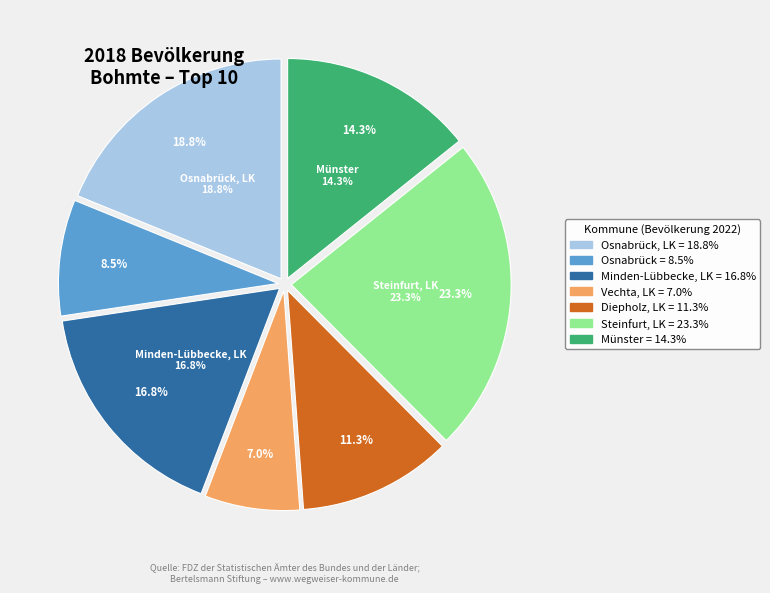

The Osnabrück slice represents 1% of the pie. True or false?

False